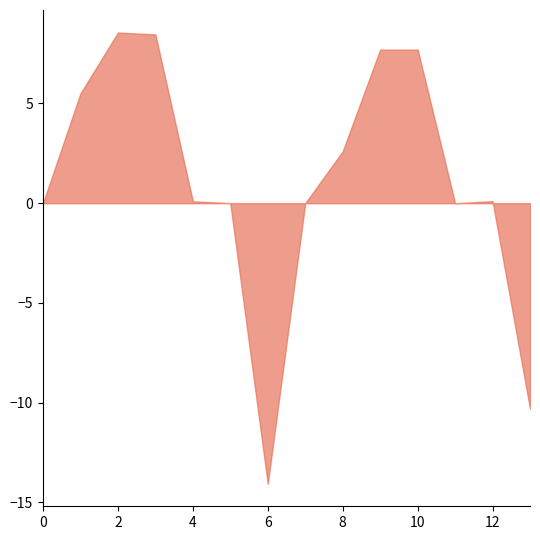

What is the ratio of the value at 2 to the value at 10?

1.1